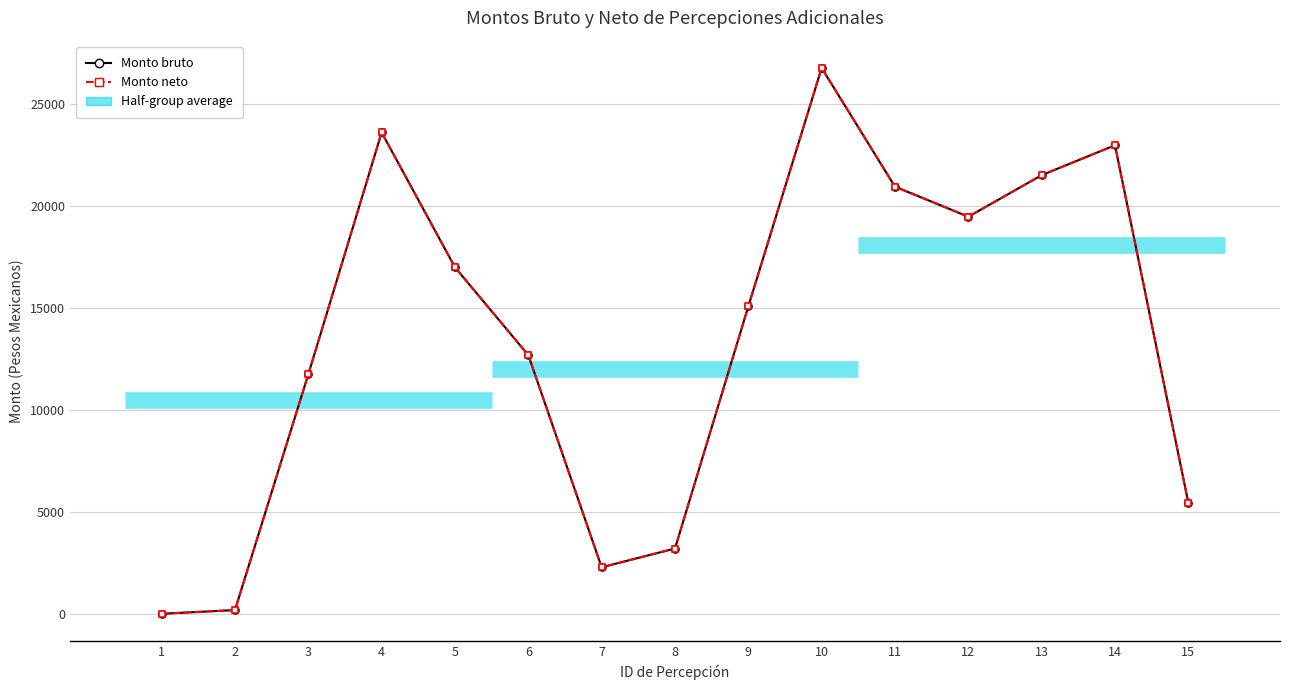

At which category is the sum across all series the highest?

10